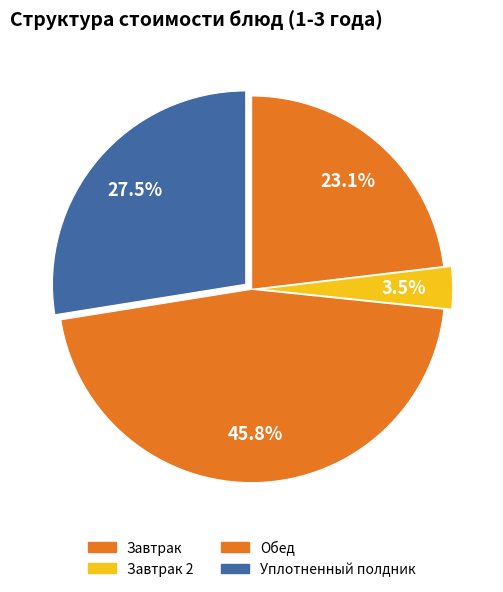

To the nearest percent, what is the average slice percentage?

25%